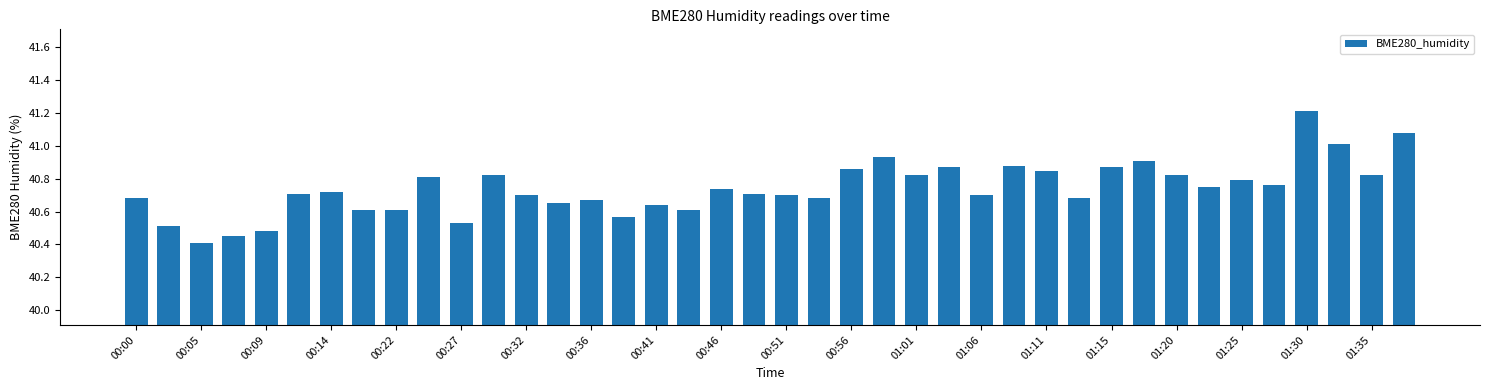

Are the bars horizontal?

No